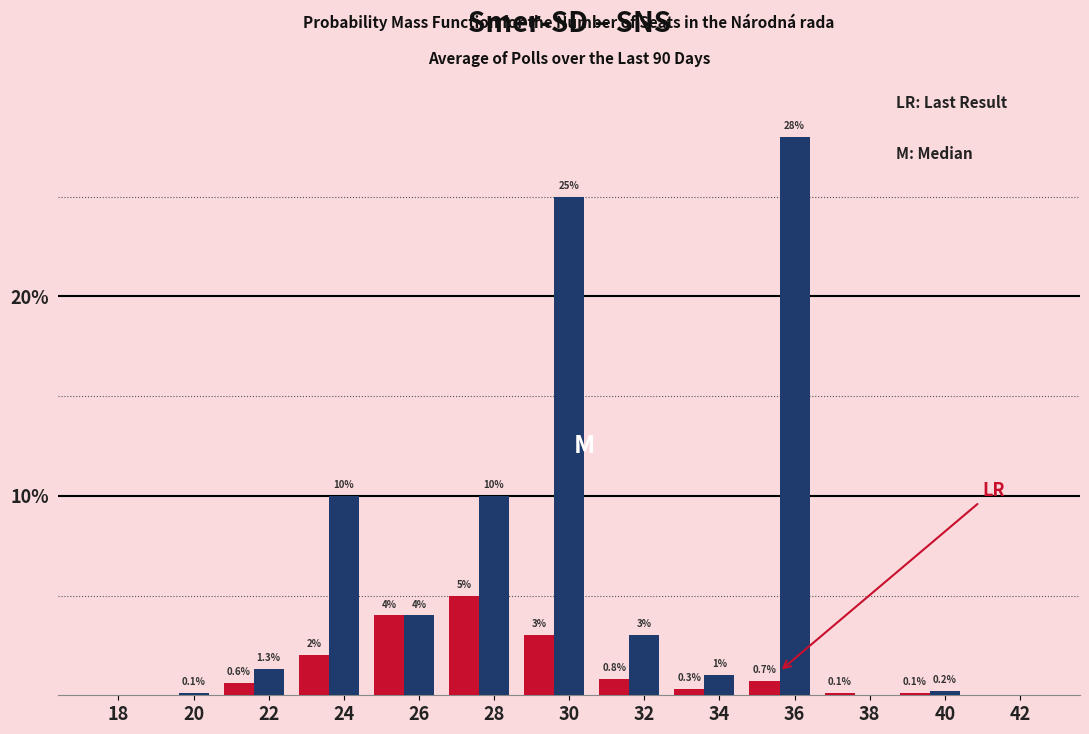

What is the greatest value displayed?

28.0